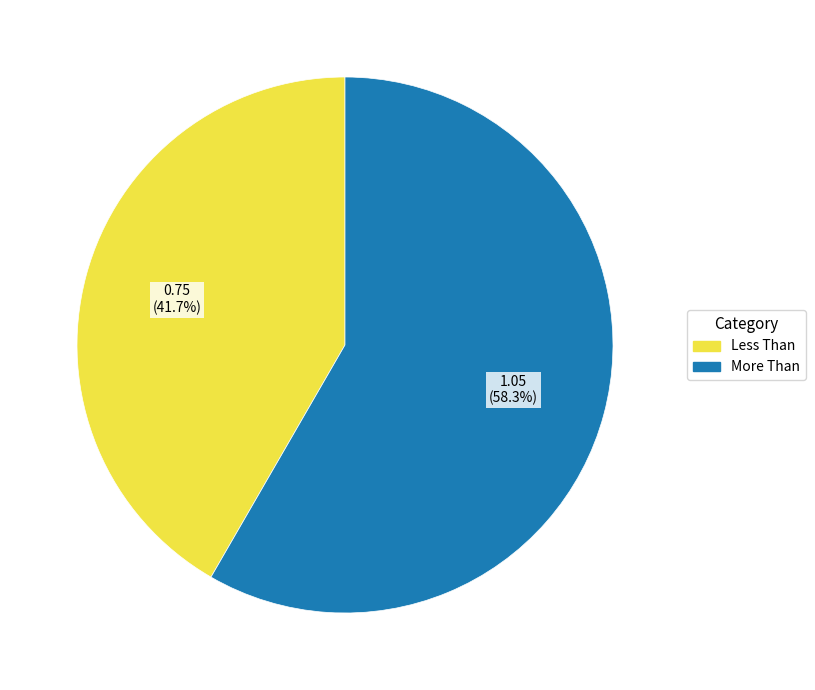

To the nearest percent, what is the difference between the largest and smallest slice percentages?

17%